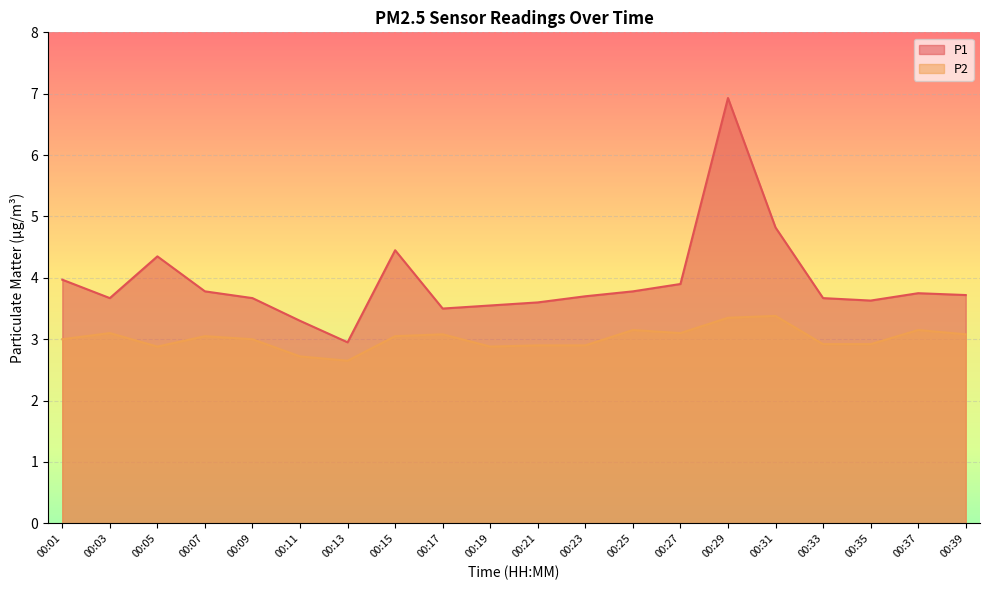

Is it true that P1 equals 2.2 at 00:15?

False